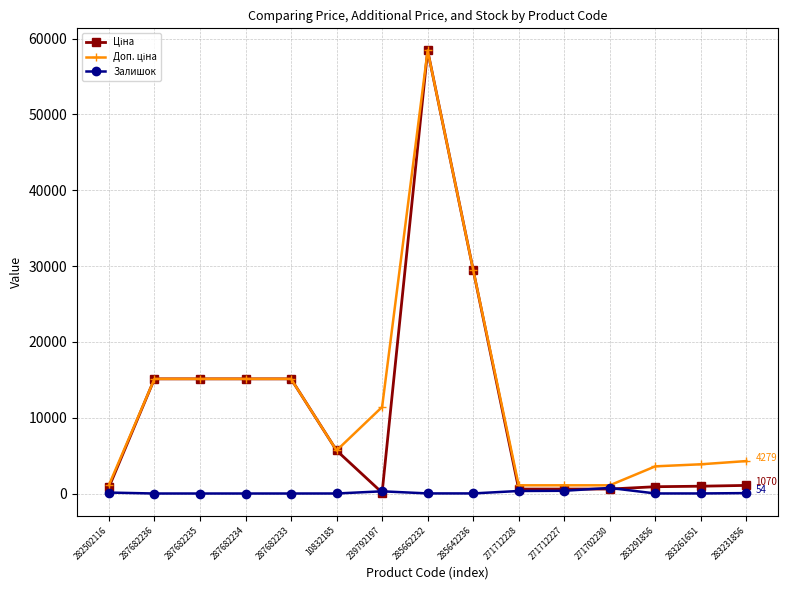

At which category is the sum across all series the highest?

285662232